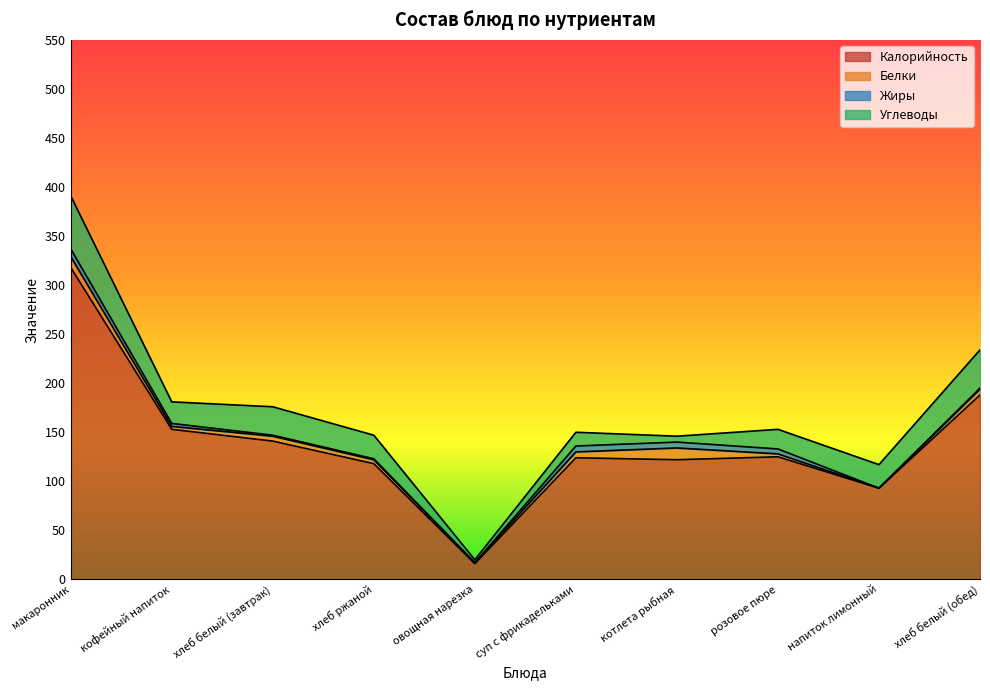

How many data points in Калорийность are less than 125?

5